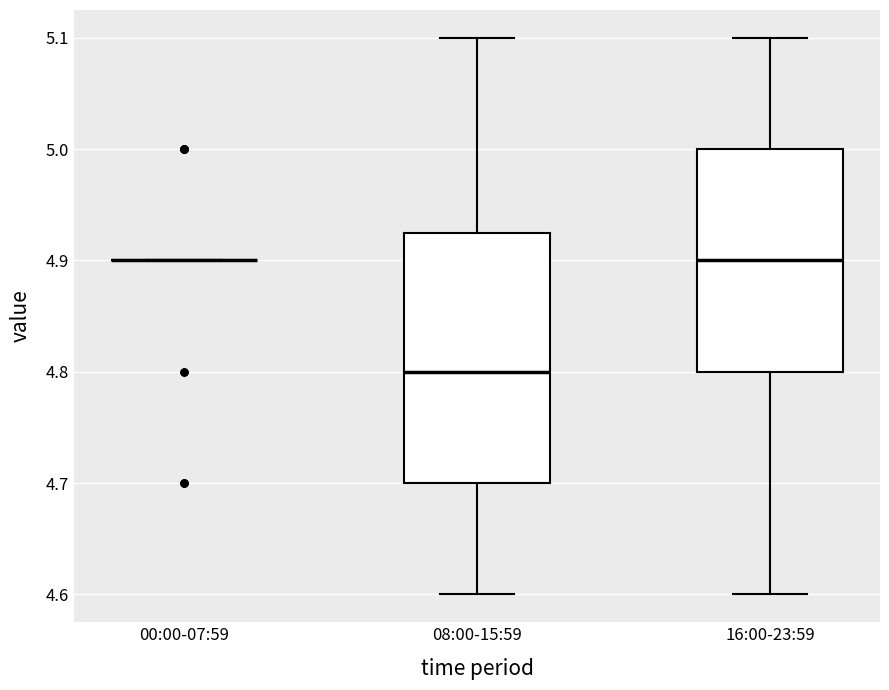

Reading left to right, read every box against the y-axis: the position of its median line, the range the box covers, and the ends of its whiskers. The values are not printed on the chart, so give them approximately, as read against the axis.

00:00-07:59: box collapsed to a line at 4.90, whiskers 4.90 to 4.90
08:00-15:59: median 4.80, box 4.70 to 4.93, whiskers 4.60 to 5.10
16:00-23:59: median 4.90, box 4.80 to 5.00, whiskers 4.60 to 5.10